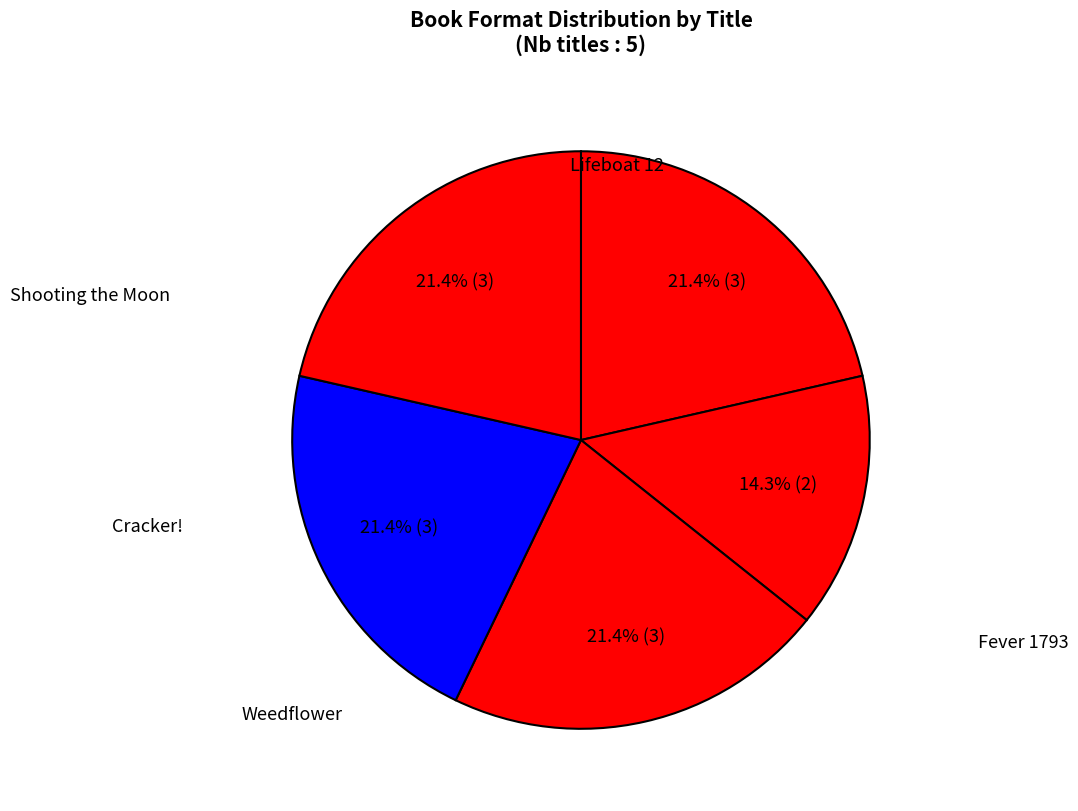

How many slices are in this pie chart?

5